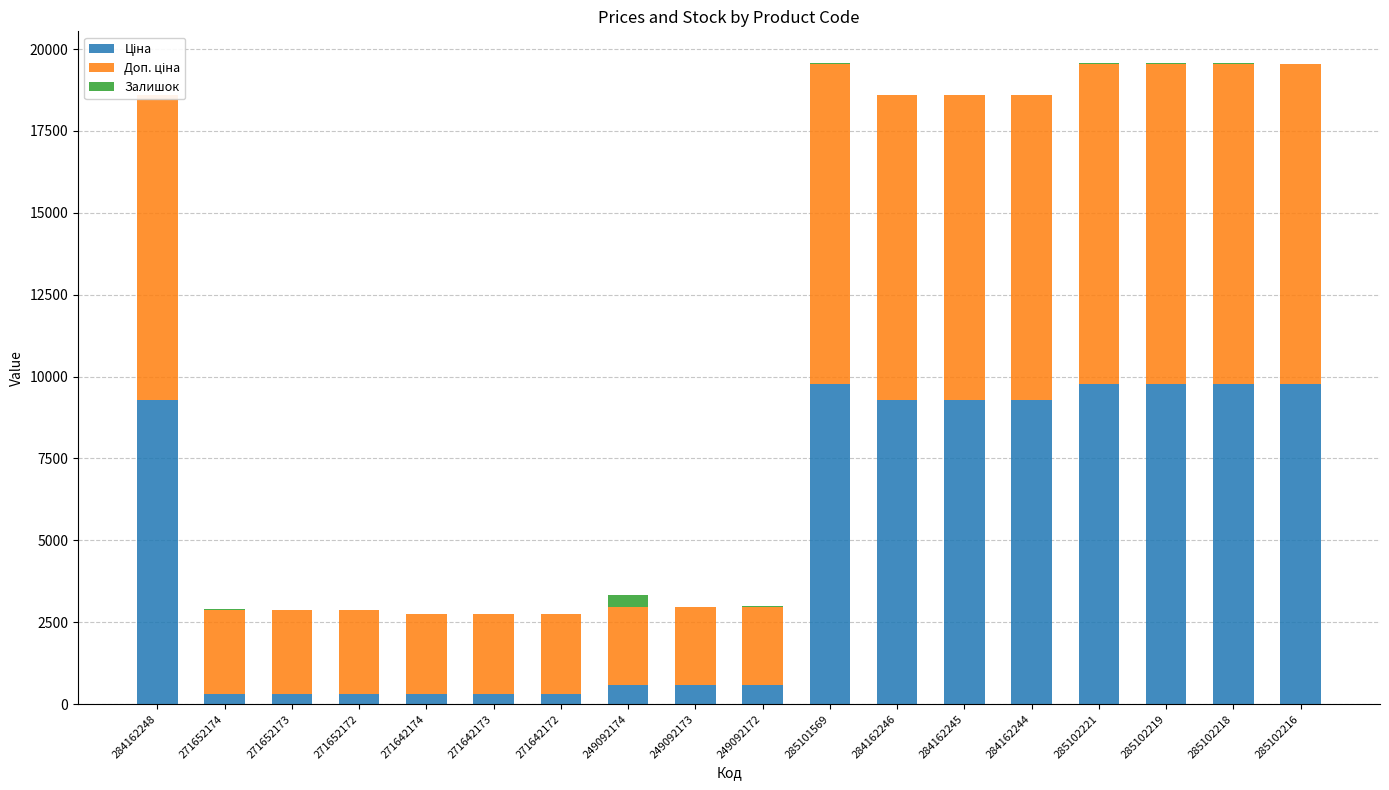

What is the difference between the maximum and minimum values in the Ціна series?

9471.4